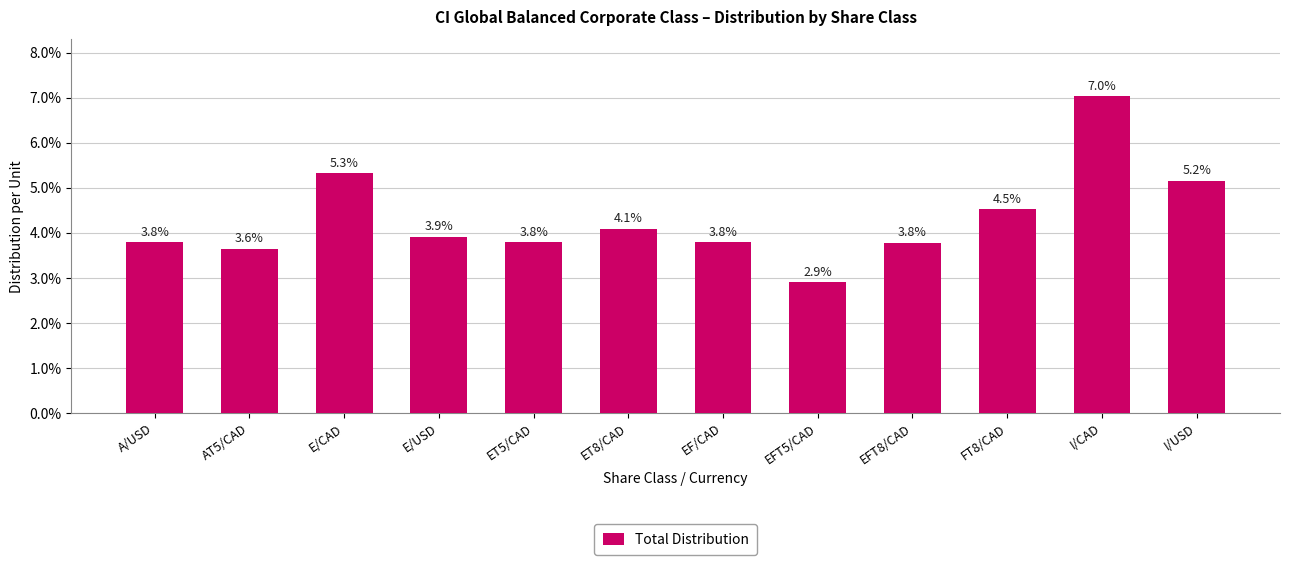

What is the sum of all values?

0.5